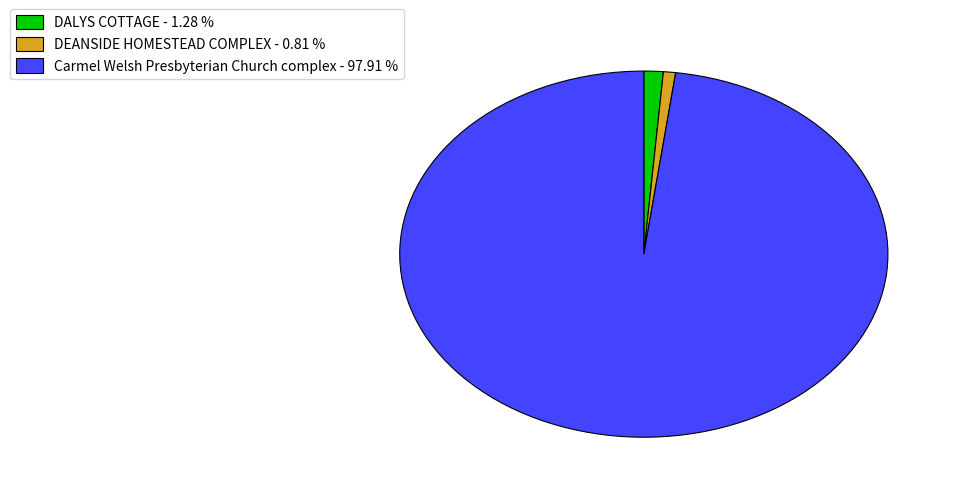

Combined, do DEANSIDE HOMESTEAD COMPLEX - 0.81 % and Carmel Welsh Presbyterian Church complex - 97.91 % account for over 50%?

Yes